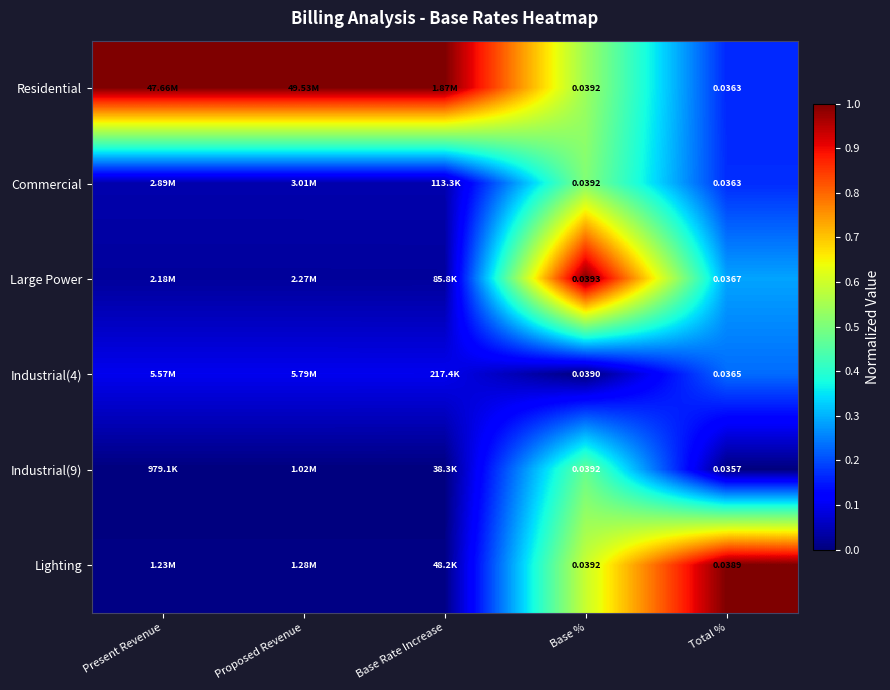

Is the value of Large Power at Total % greater than the value of Industrial(4) at Total %?

Yes